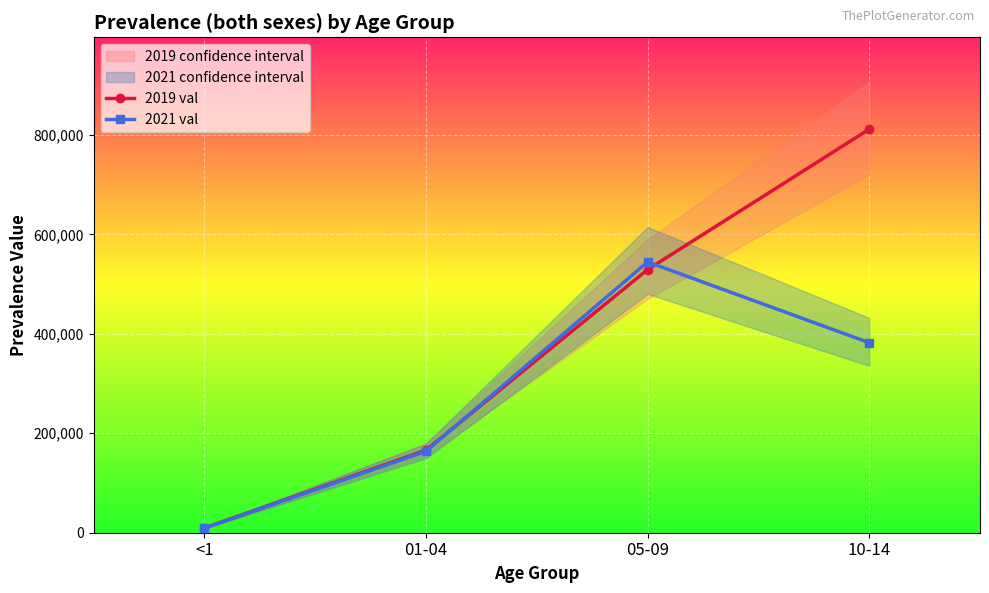

Is the value of 2021 val at 10-14 greater than the value of 2019 val at 01-04?

Yes